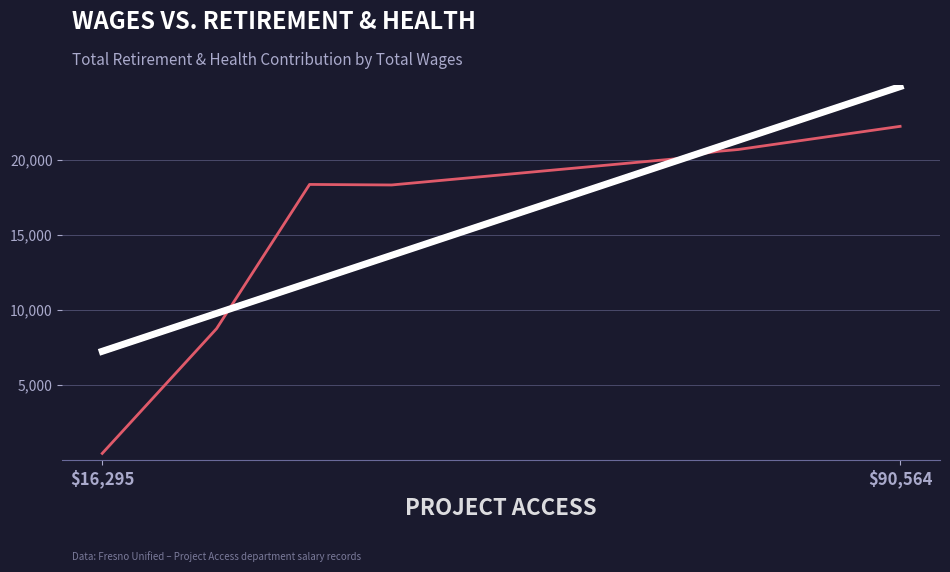

What is the change in value from 16295.0 to 69990.0?

+19672